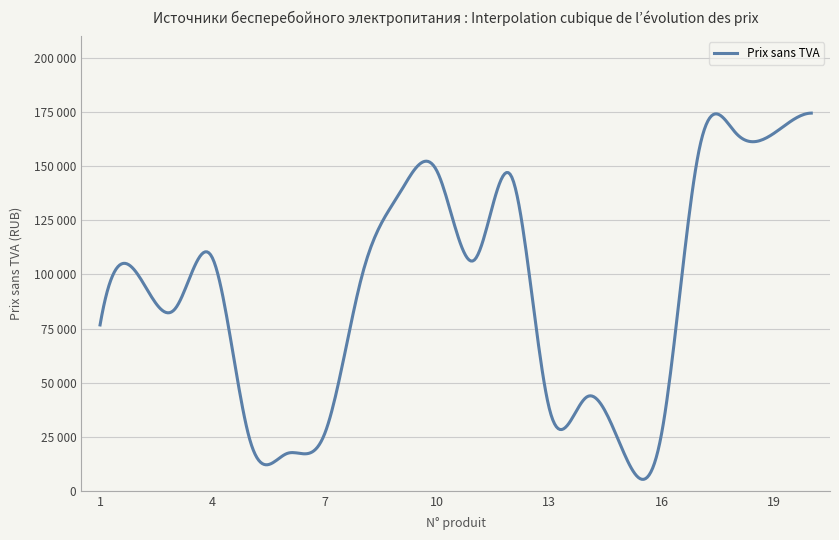

What is the value of the 20th point from the left?

174550